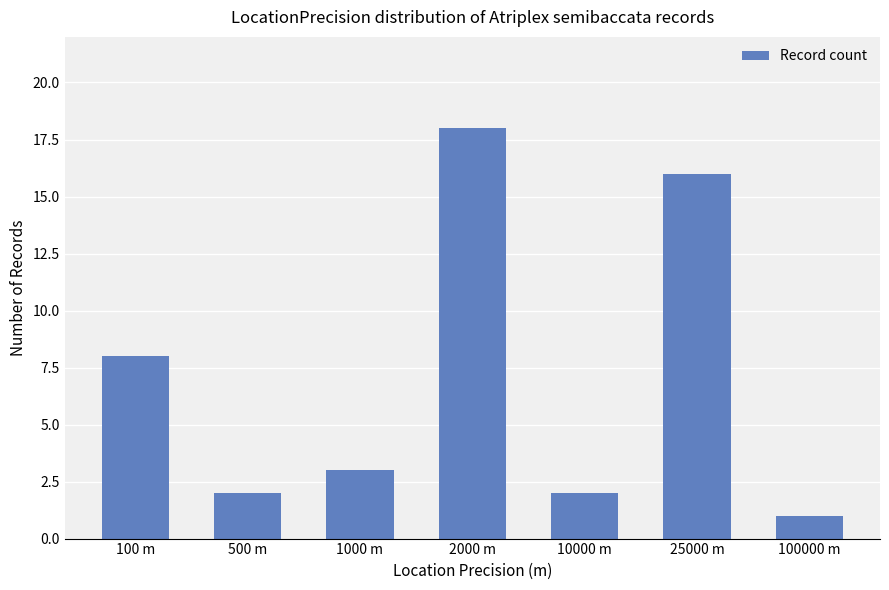

Reading right to left, what are all the values shown in this chart?

100000 m=1	25000 m=16	10000 m=2	2000 m=18	1000 m=3	500 m=2	100 m=8